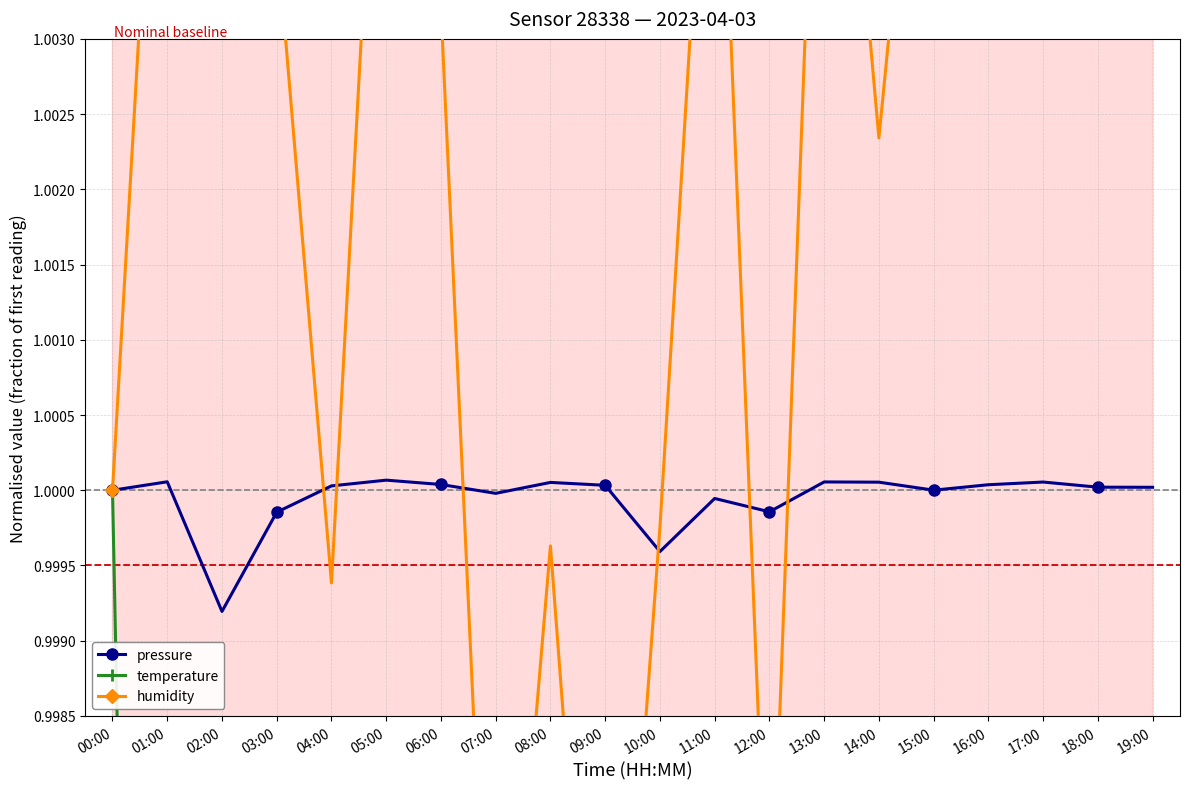

Which has a higher value, 19:00 or 13:00?

13:00